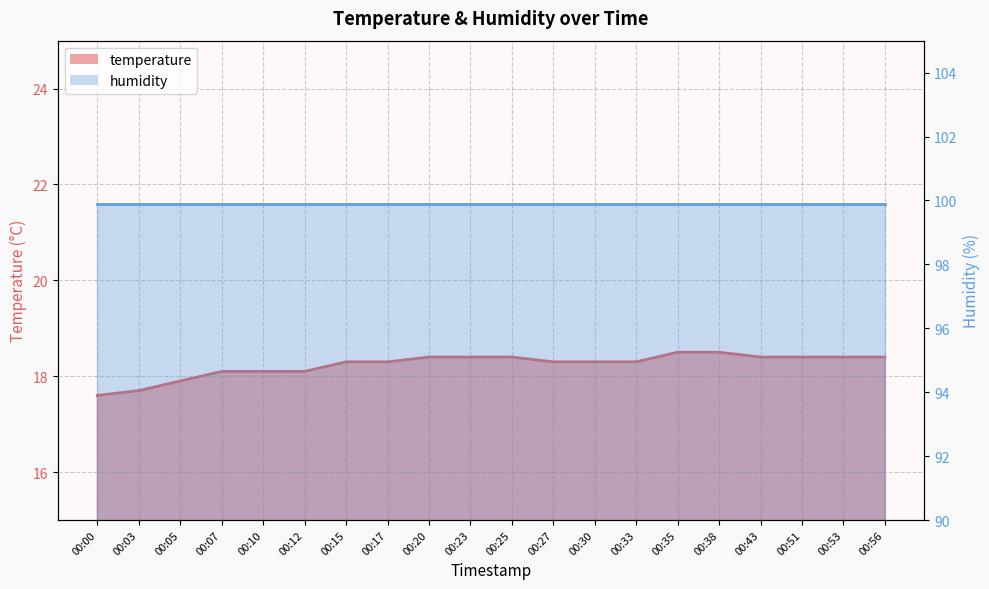

At which label is the value closest to 18?

00:05